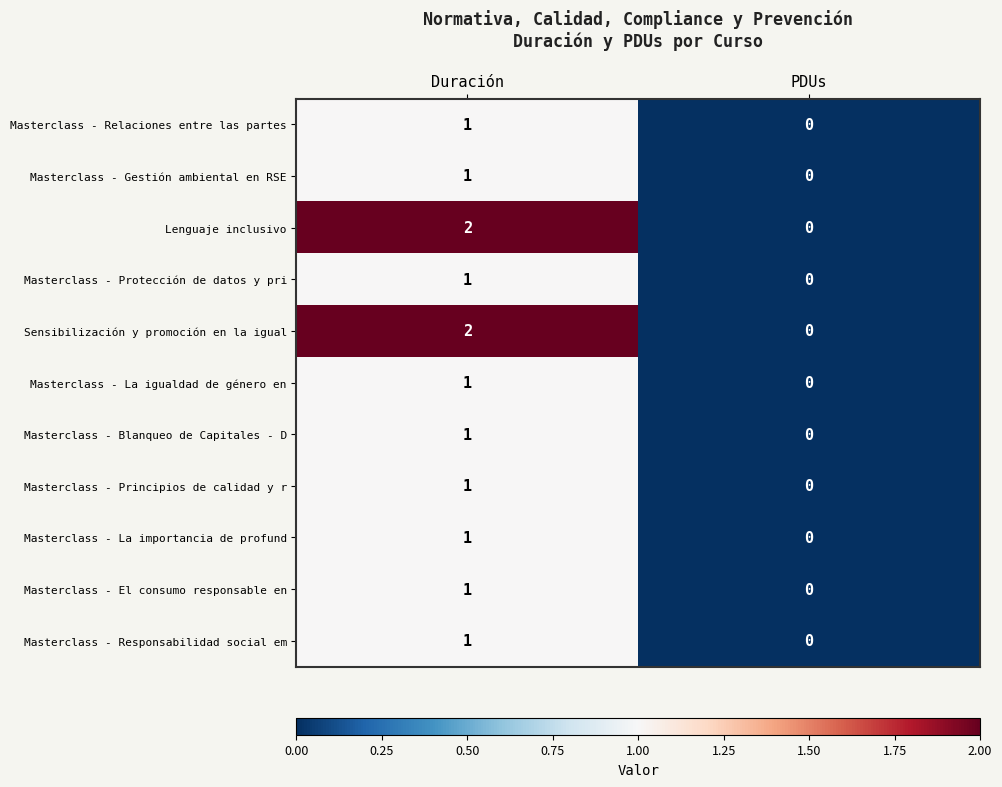

At which label does Masterclass - Principios de calidad y r reach its peak?

Duración